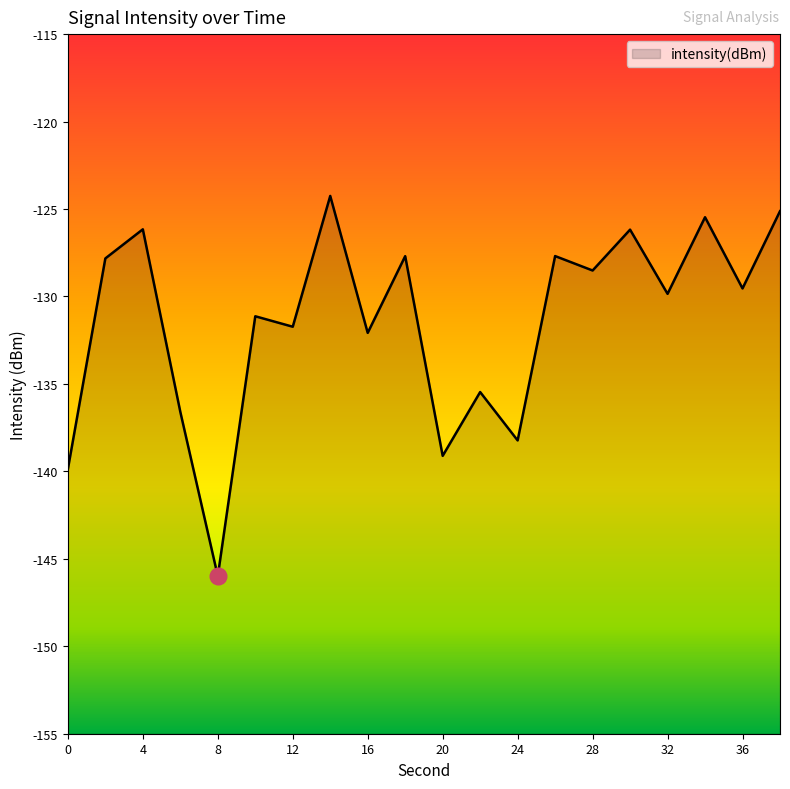

At which category does the chart reach its minimum across all series?

8